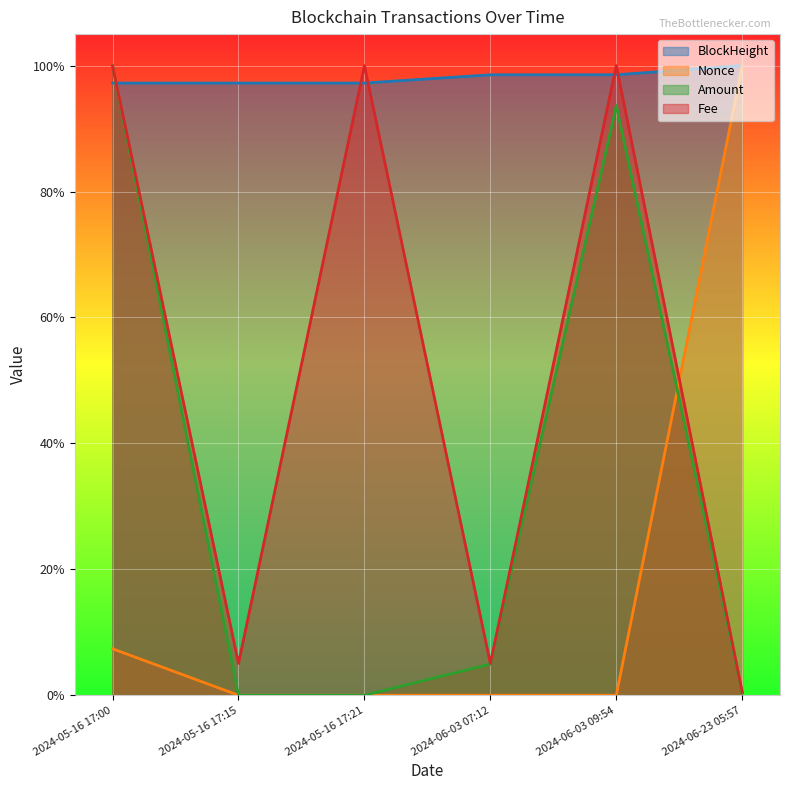

Is it true that Amount equals 0.4 at 2024-05-16 17:15?

False